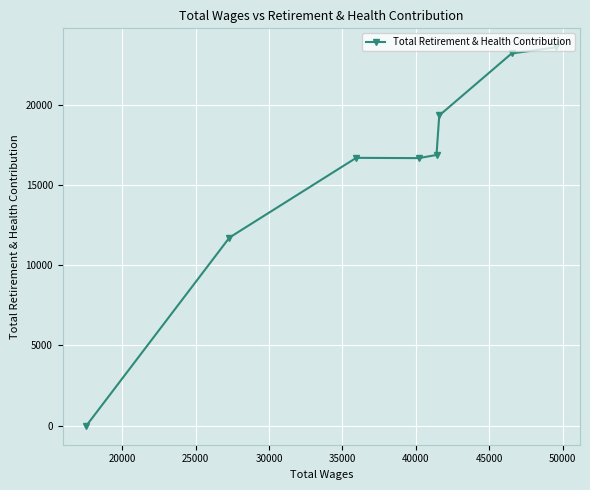

What is the sum of all values?

128008